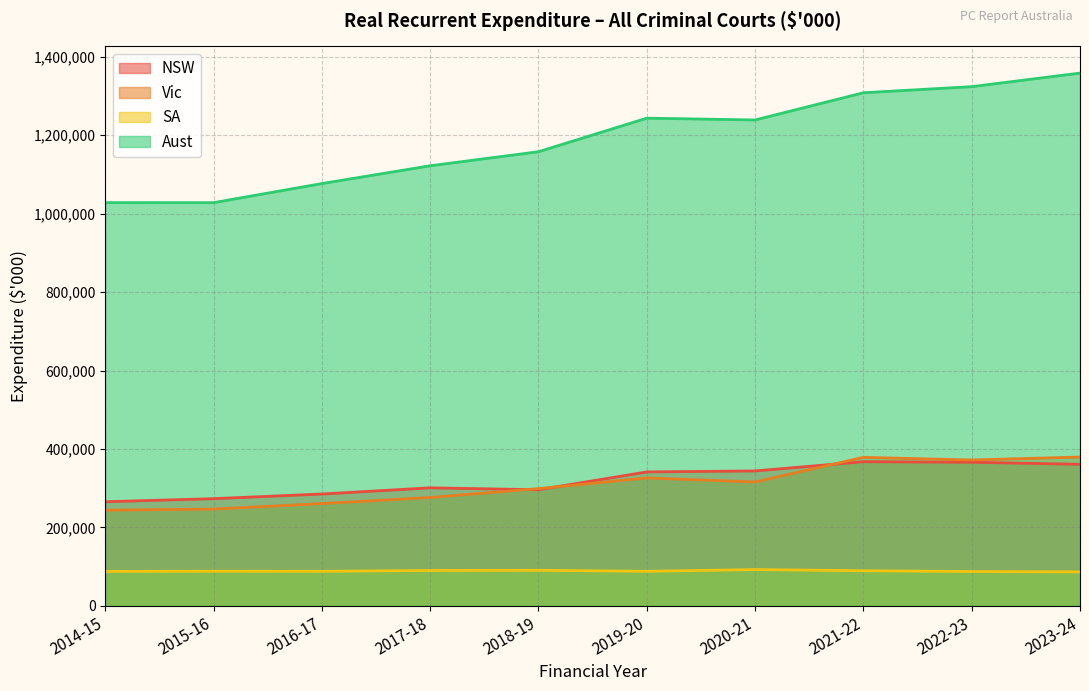

Reading left to right, extract all data points from this chart.

NSW: 265396	273222	285077	300876	296002	341416	343908	367484	366068	360829
Vic: 243886	246707	260622	276286	298870	326075	315755	378586	371844	379363
SA: 87700	88224	87995	90065	90594	87997	92392	89472	87411	86549
Aust: 1028225	1028096	1076802	1122201	1158004	1243557	1238976	1308378	1323928	1358533